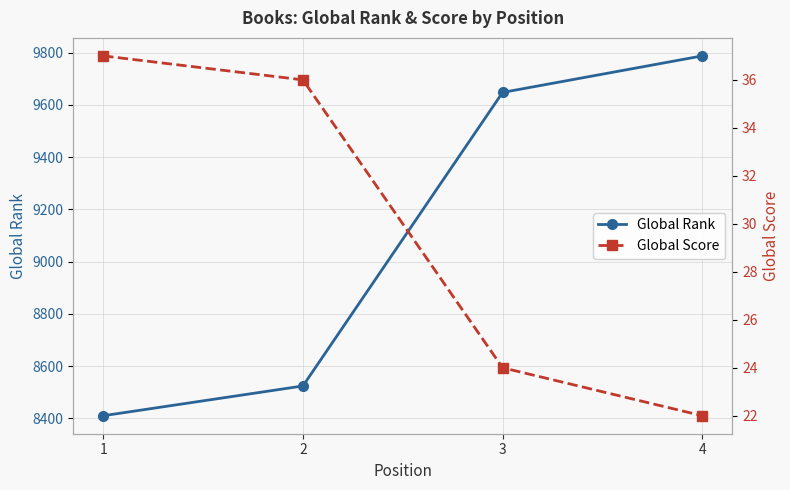

What is the difference between the Global Score values at 1 and 3?

13